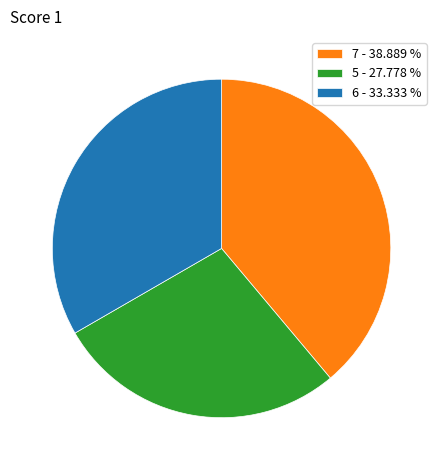

How many segments does this pie chart have?

3